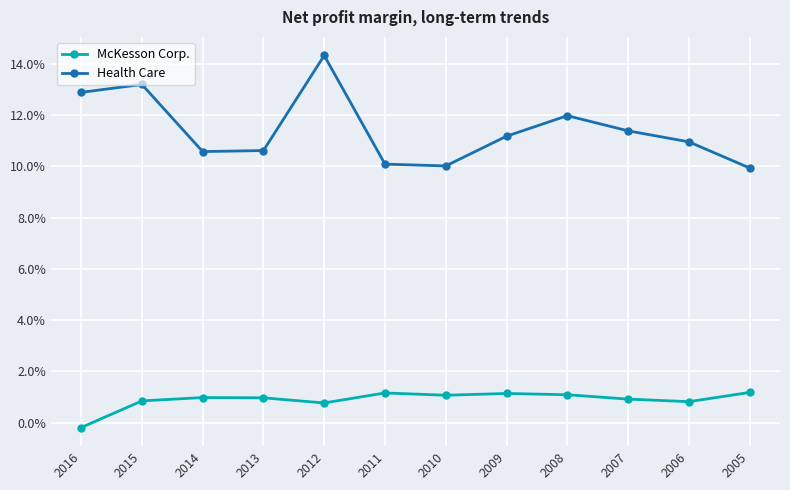

How many lines are shown in the chart?

2